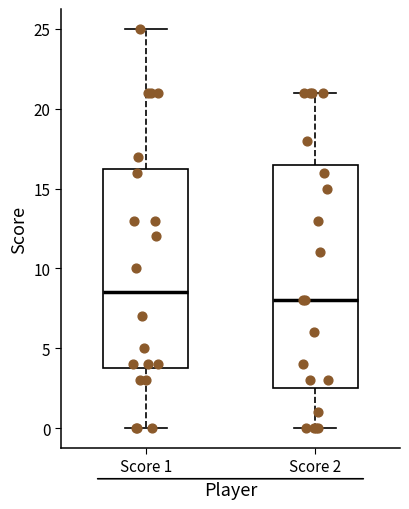

Which box is the tallest, from its lower edge to its upper edge?

Score 2